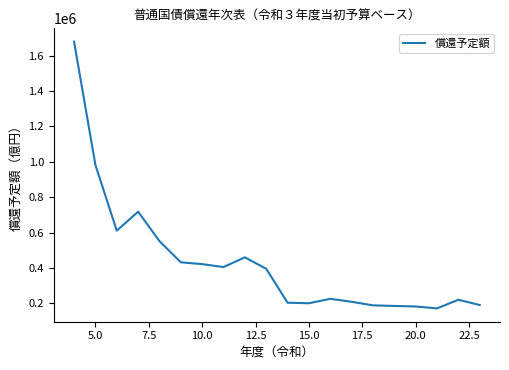

What is the difference between the second highest and minimum values?

810649